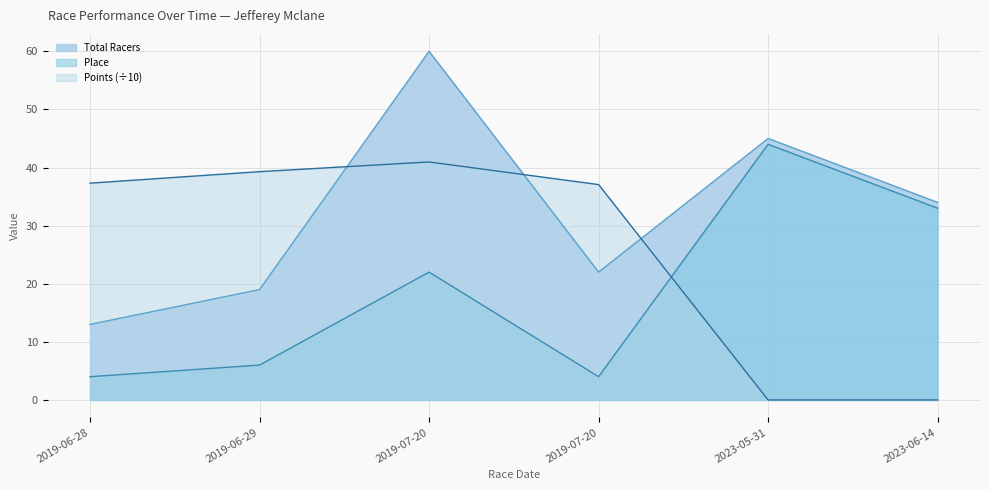

What is the label of the 2nd point from the left?

2019-06-29